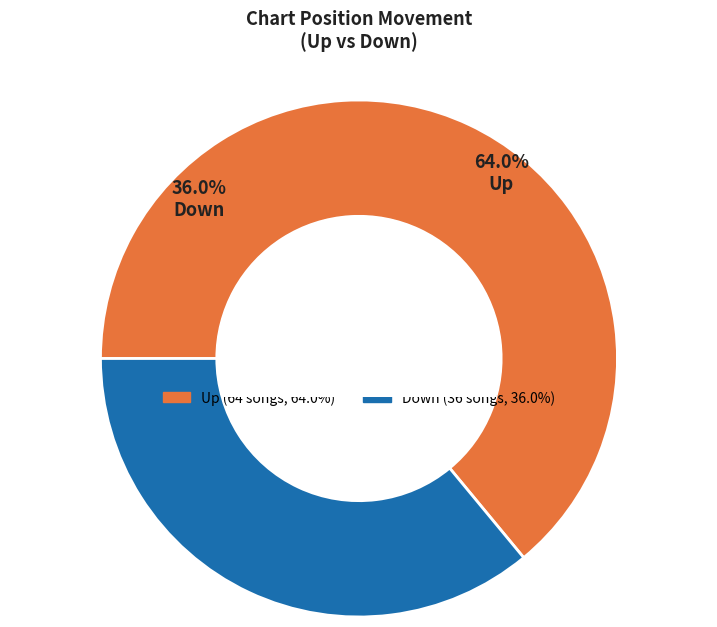

What percentage do down and up together represent?

100.0%